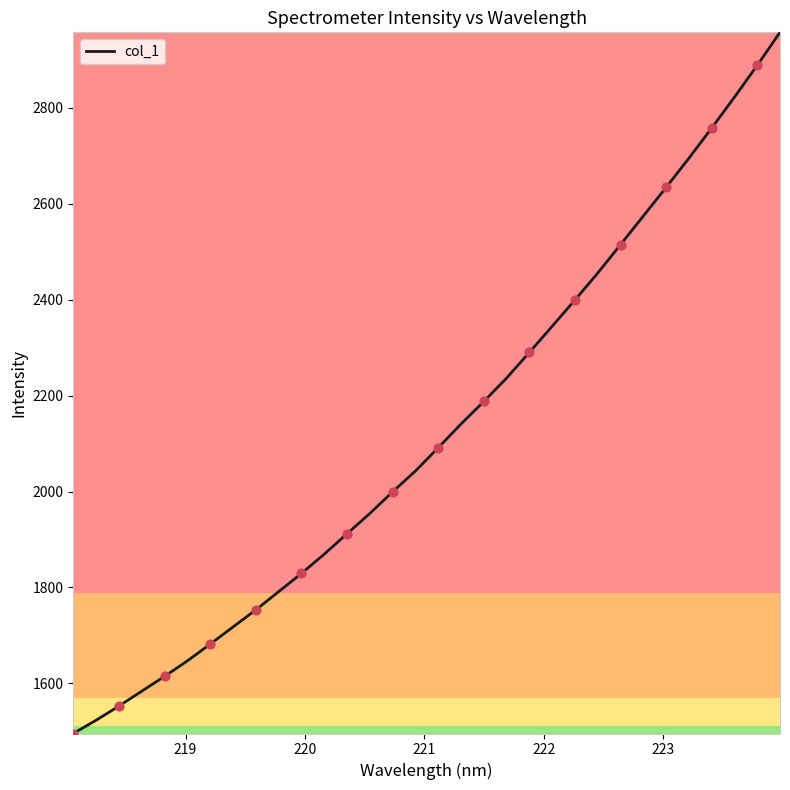

What is the greatest value displayed?

2957.7